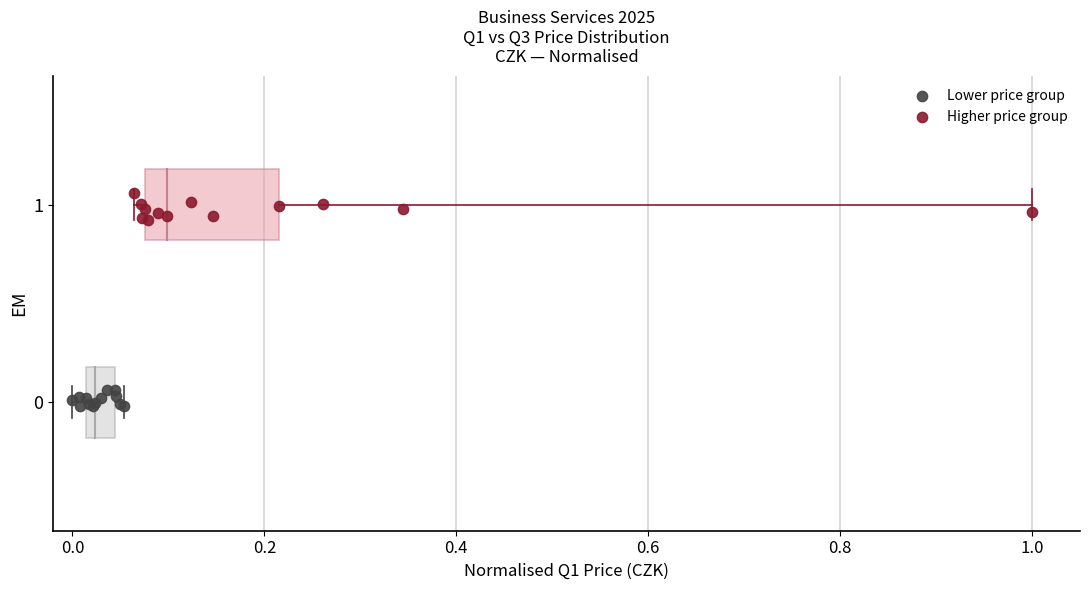

What are all the series names shown in the legend?

Lower price group, Higher price group